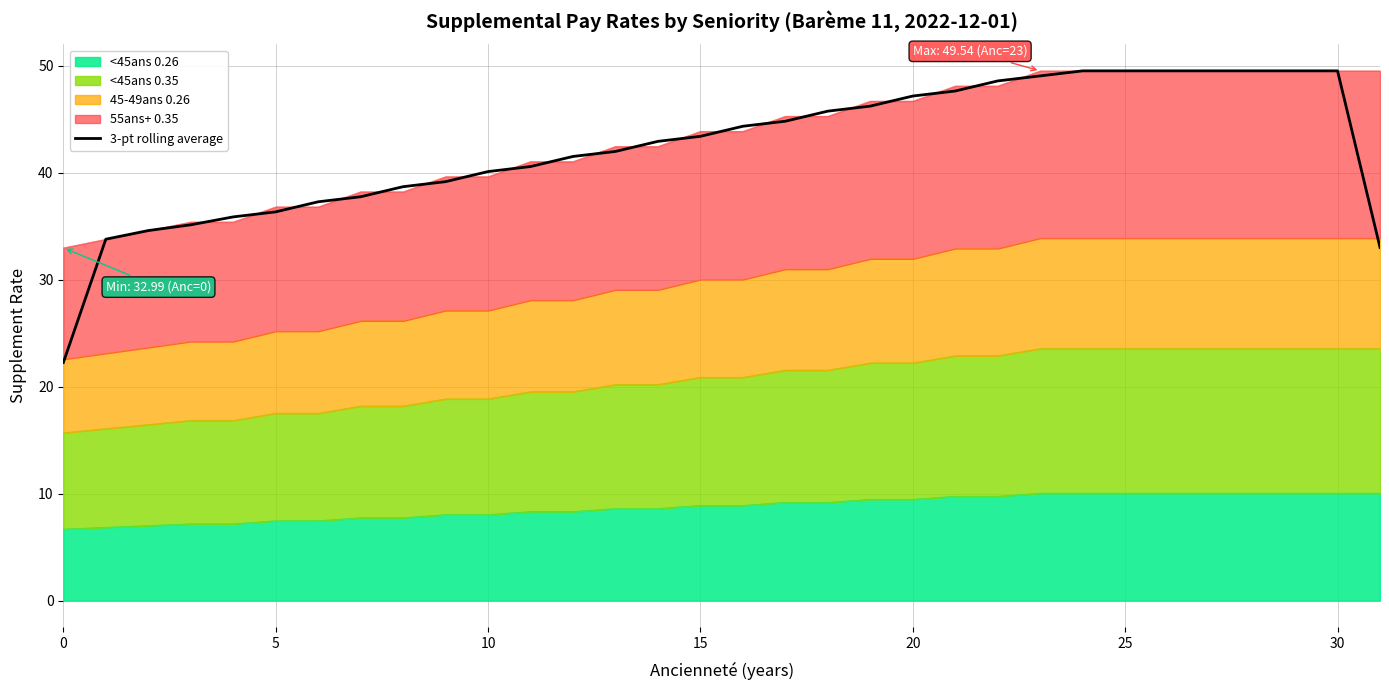

Is it true that the value at 30 is 49.5?

True